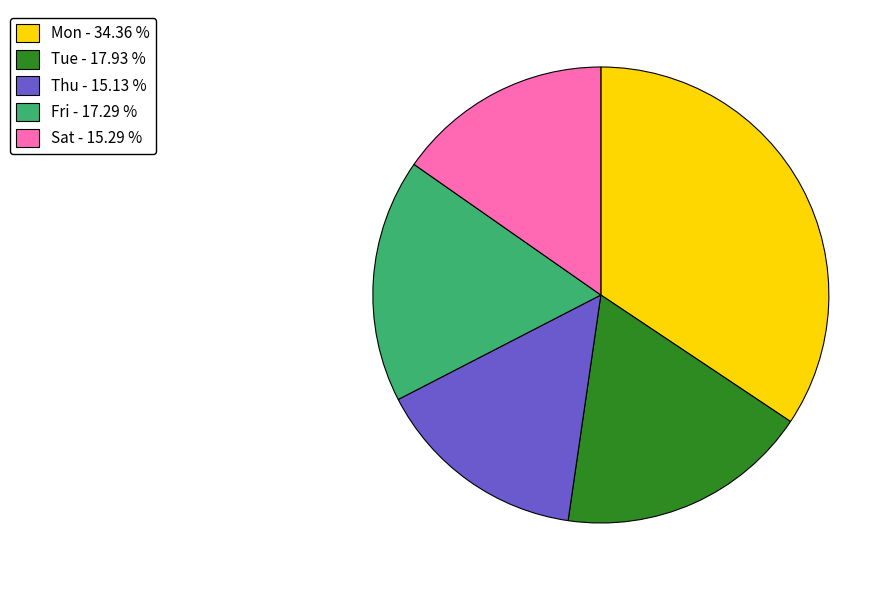

Count the number of slices in the pie.

5